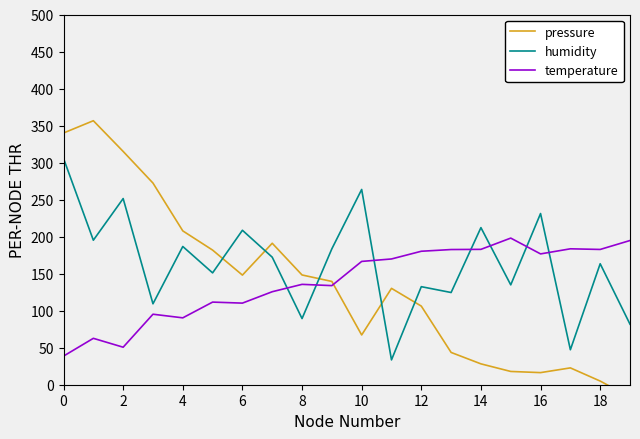

What is the total value across all series at 11?

333.5